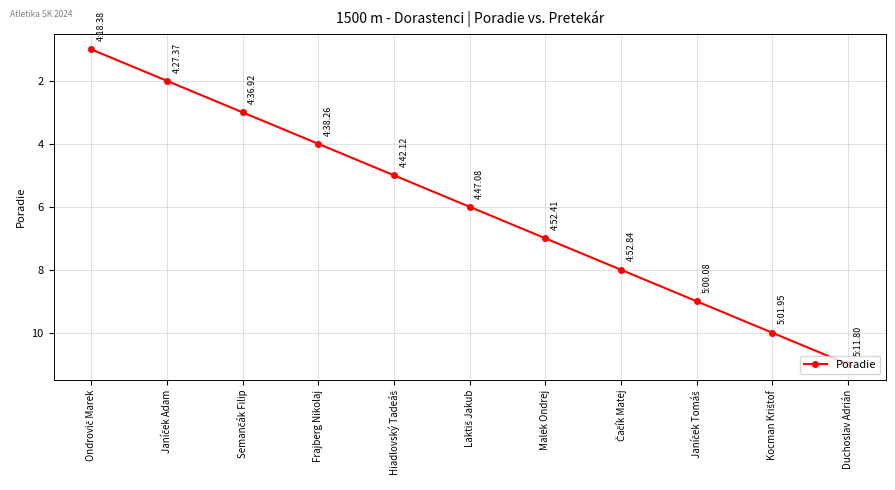

What is the difference between the second highest and minimum values?

9